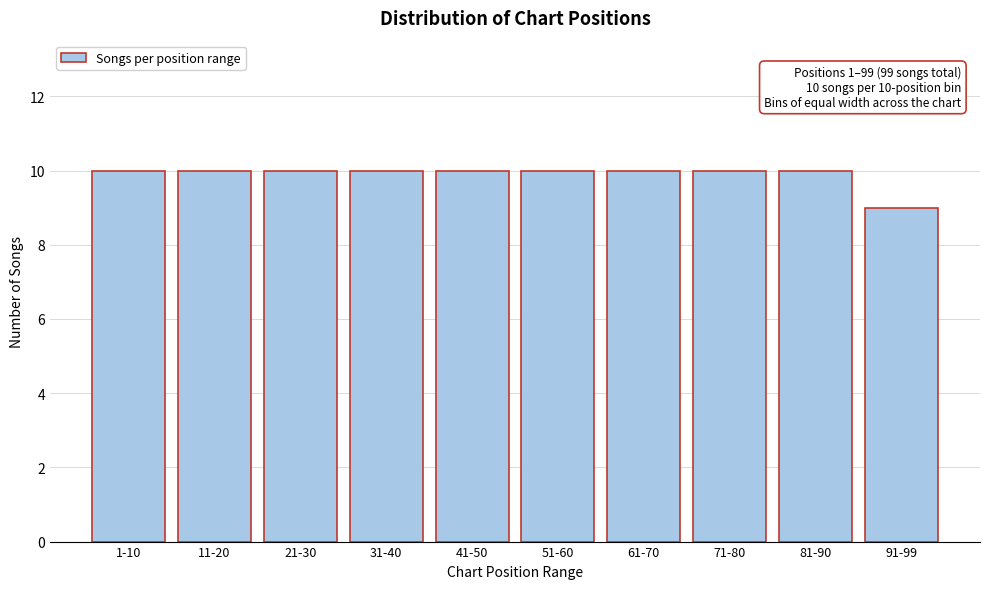

Reading left to right, what are all the values shown in this chart?

1-10=10	11-20=10	21-30=10	31-40=10	41-50=10	51-60=10	61-70=10	71-80=10	81-90=10	91-99=9